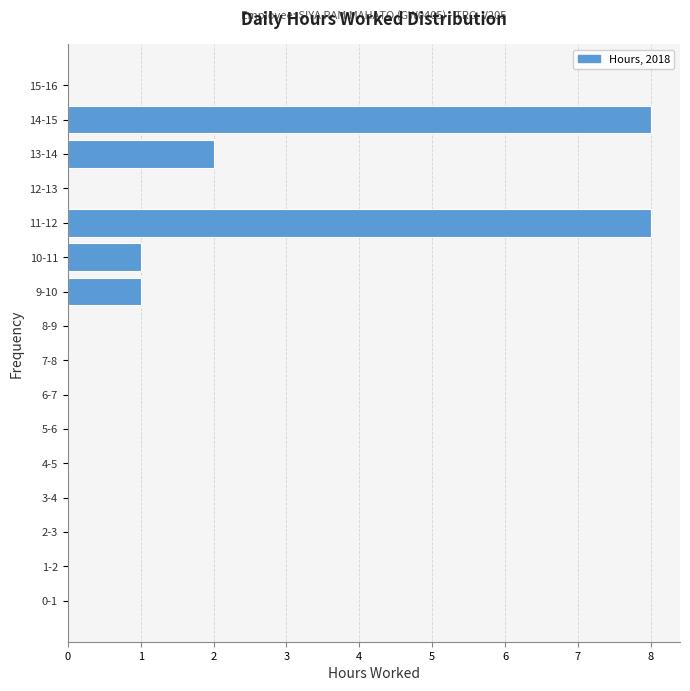

Reading bottom to top, list all the values displayed in this chart.

0-1=0	1-2=0	2-3=0	3-4=0	4-5=0	5-6=0	6-7=0	7-8=0	8-9=0	9-10=1	10-11=1	11-12=8	12-13=0	13-14=2	14-15=8	15-16=0